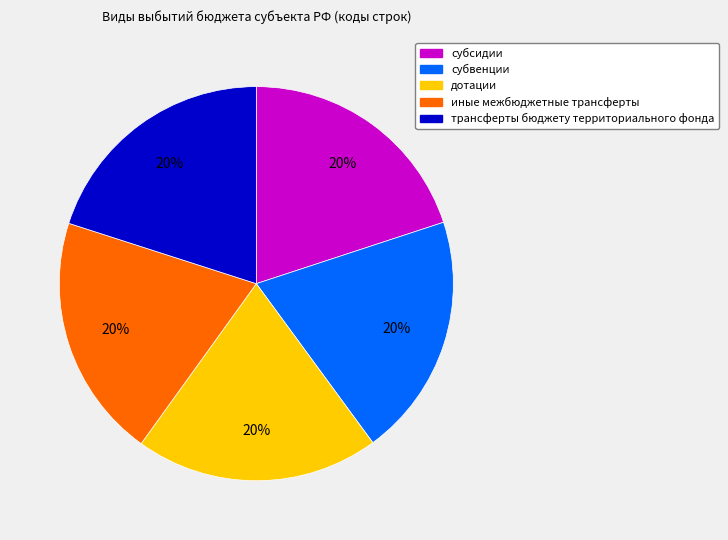

How many slices are in this pie chart?

5